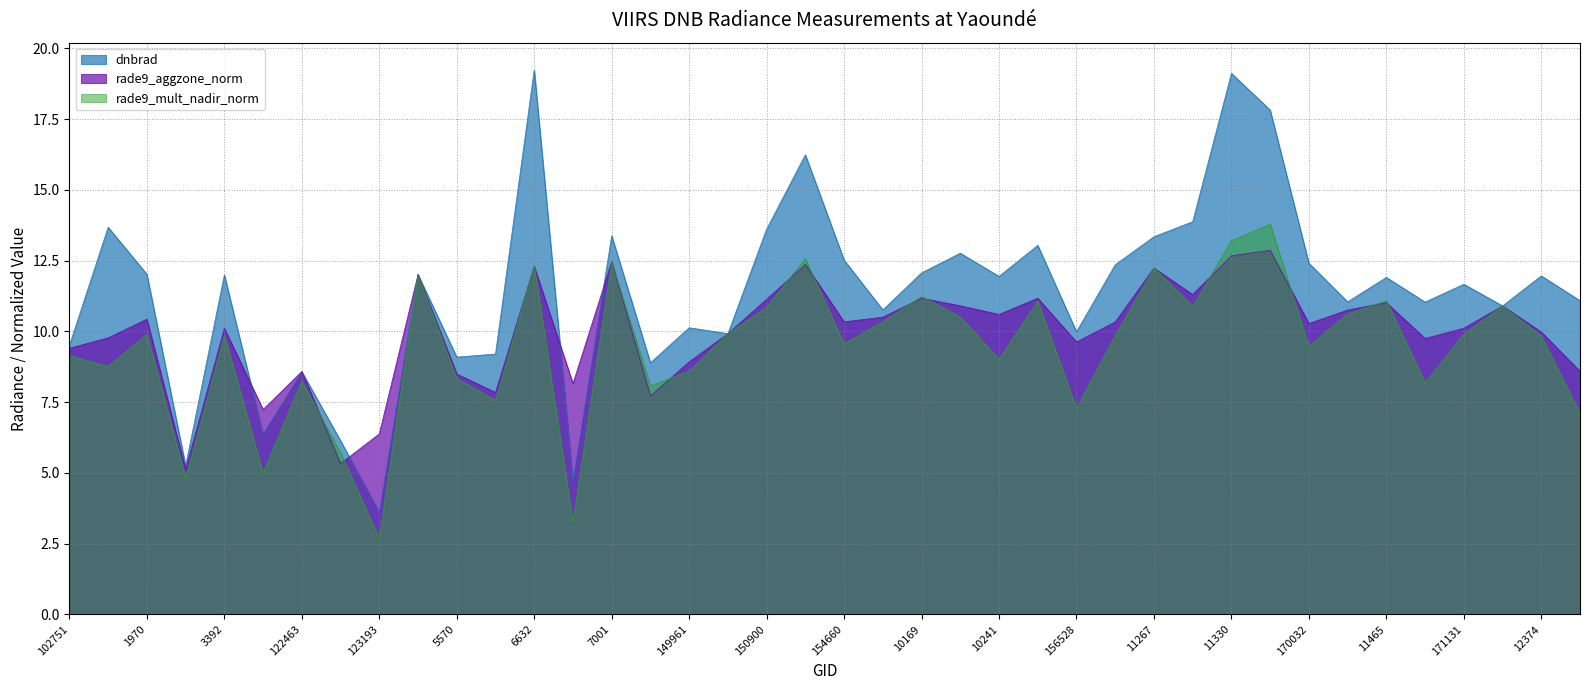

True or false: dnbrad has a value of 8.9 at 144877.

True